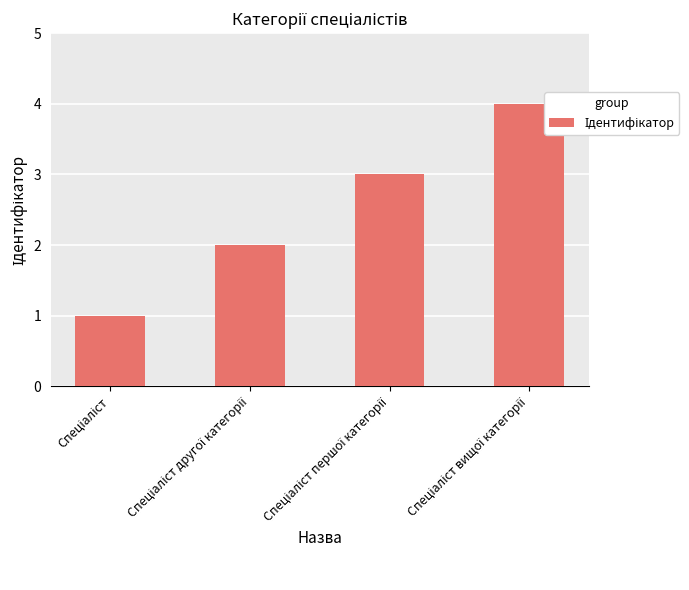

How many series are shown in this chart?

1